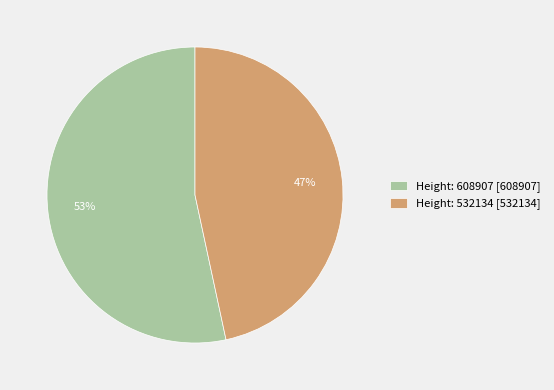

How many slices are in this pie chart?

2